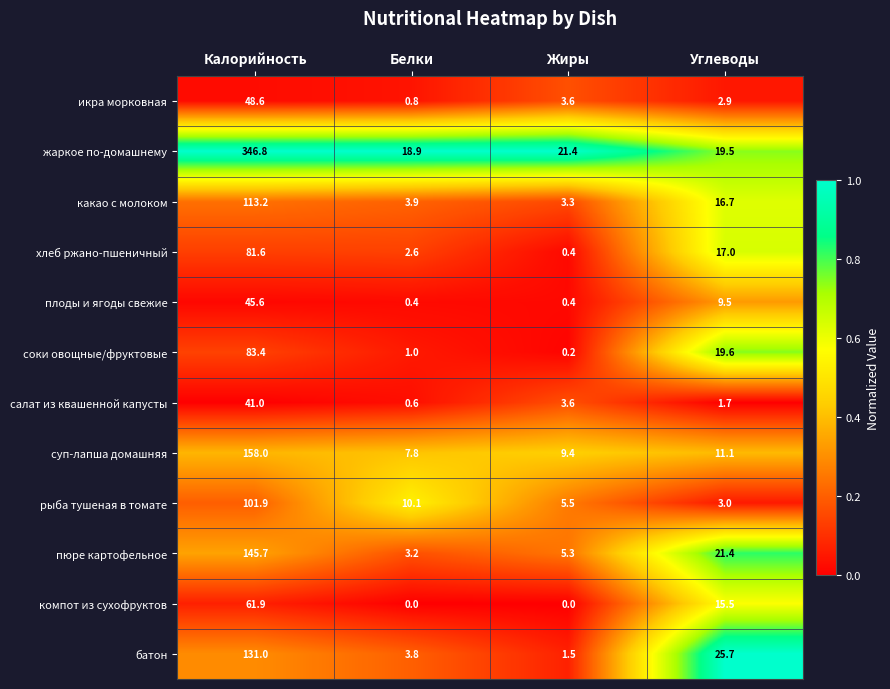

Rank the series at Калорийность from highest to lowest value.

жаркое по-домашнему, суп-лапша домашняя, пюре картофельное, батон, какао с молоком, рыба тушеная в томате, соки овощные/фруктовые, хлеб ржано-пшеничный, компот из сухофруктов, икра морковная, плоды и ягоды свежие, салат из квашенной капусты